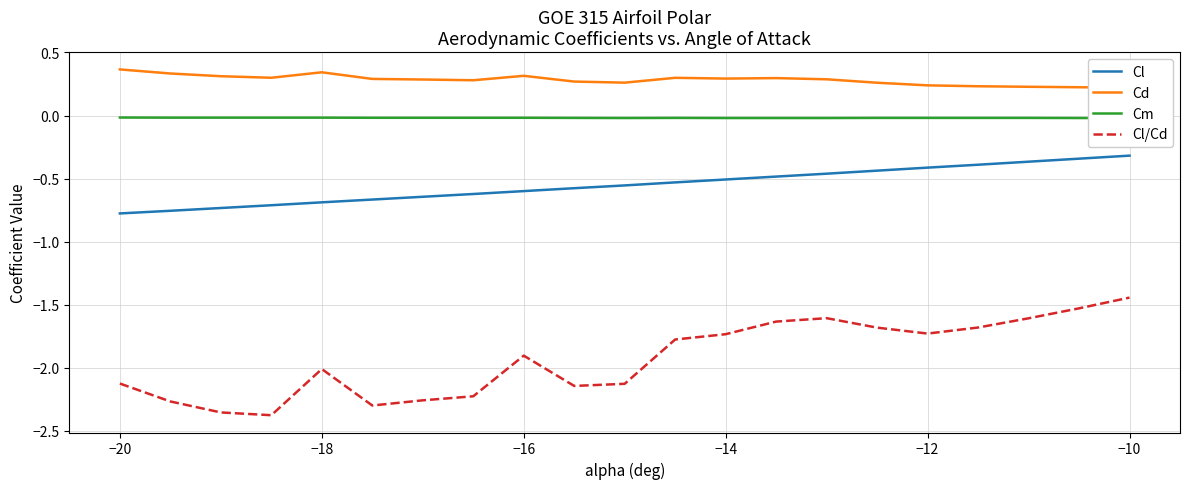

Is it true that Cl/Cd equals -2.1 at −20?

True